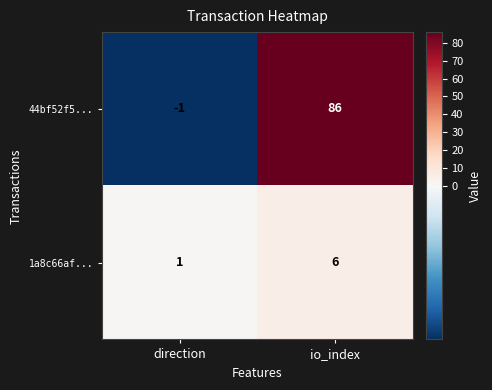

Reading left to right, transcribe all the data shown in this chart.

44bf52f5...: -1	86
1a8c66af...: 1	6